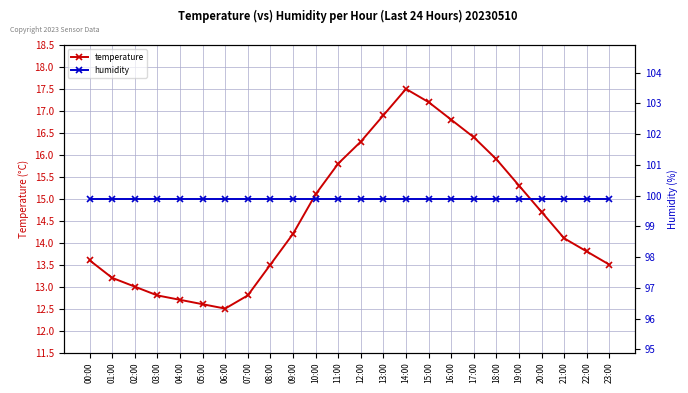

Reading right to left, list all the values displayed in this chart.

temperature: 23:00=13.5	22:00=13.8	21:00=14.1	20:00=14.7	19:00=15.3	18:00=15.9	17:00=16.4	16:00=16.8	15:00=17.2	14:00=17.5	13:00=16.9	12:00=16.3	11:00=15.8	10:00=15.1	09:00=14.2	08:00=13.5	07:00=12.8	06:00=12.5	05:00=12.6	04:00=12.7	03:00=12.8	02:00=13.0	01:00=13.2	00:00=13.6
humidity: 23:00=99.9	22:00=99.9	21:00=99.9	20:00=99.9	19:00=99.9	18:00=99.9	17:00=99.9	16:00=99.9	15:00=99.9	14:00=99.9	13:00=99.9	12:00=99.9	11:00=99.9	10:00=99.9	09:00=99.9	08:00=99.9	07:00=99.9	06:00=99.9	05:00=99.9	04:00=99.9	03:00=99.9	02:00=99.9	01:00=99.9	00:00=99.9